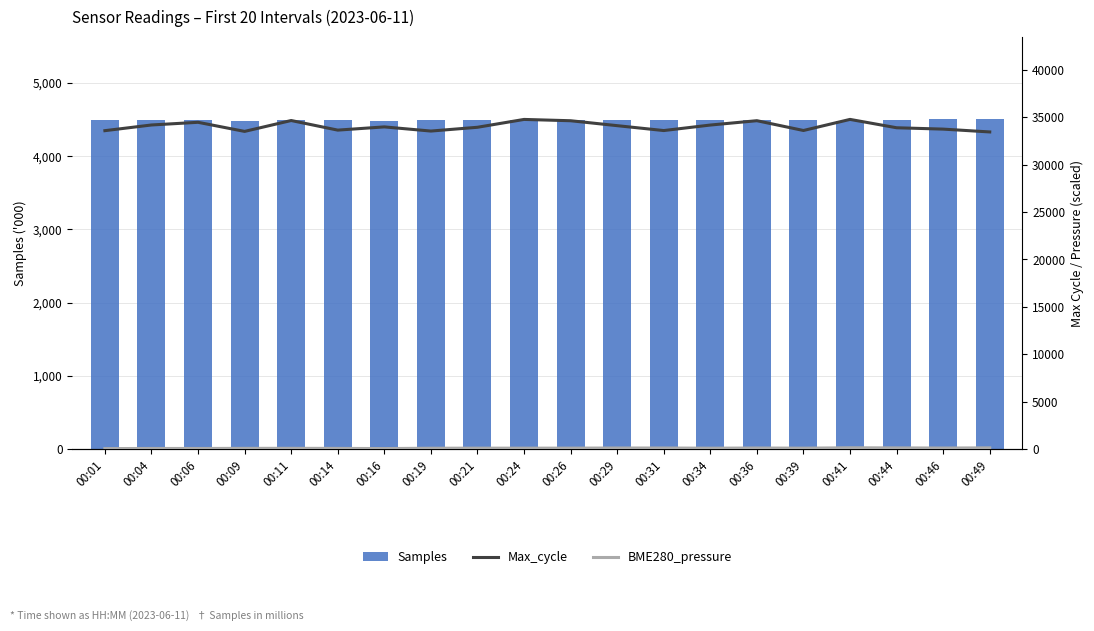

What is the smallest value displayed?

43.9